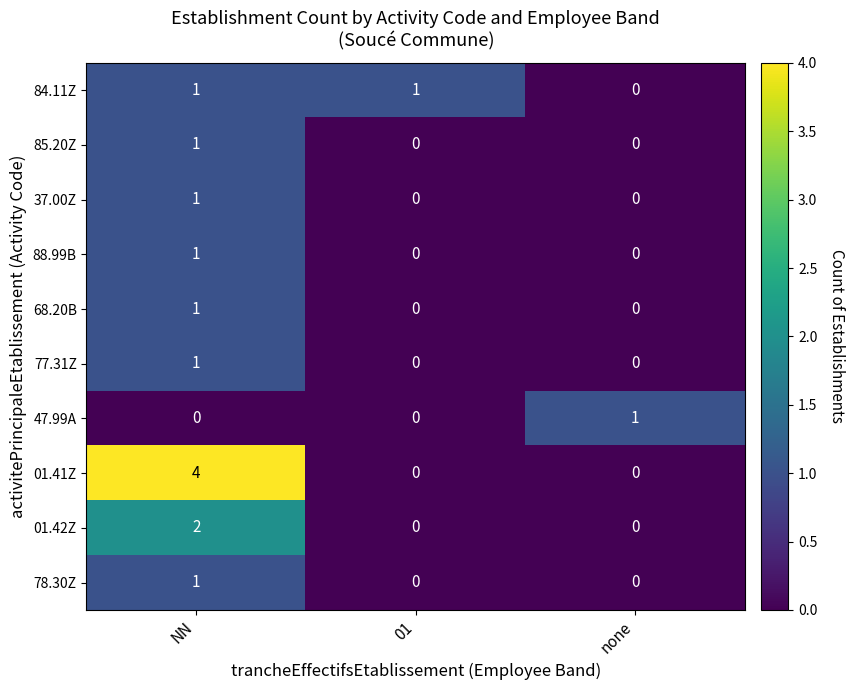

Which category has the highest value in the 01.42Z series?

NN